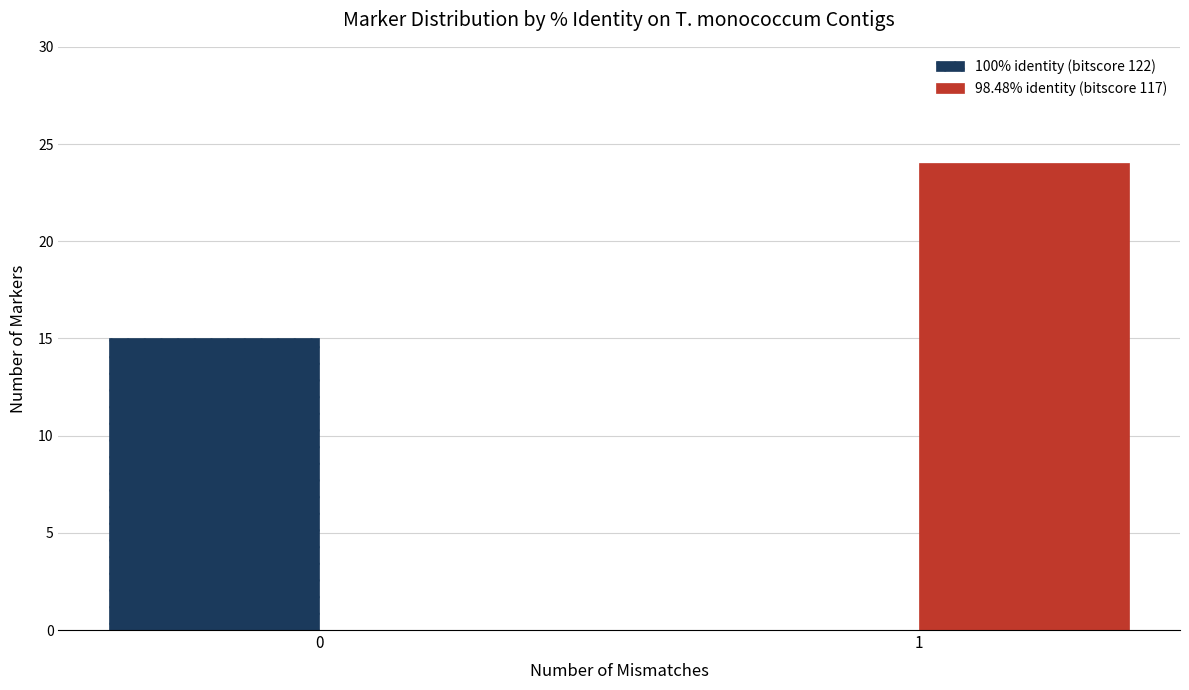

What is the difference between the 98.48% identity (bitscore 117) values at 0 and 1?

24